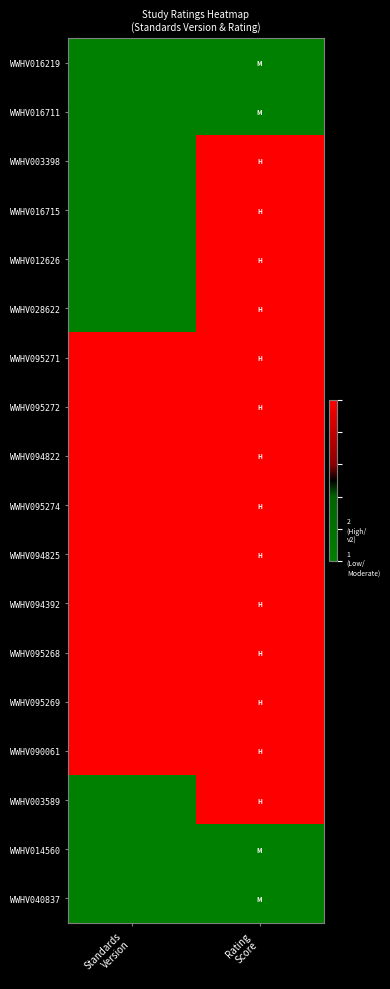

Which has a higher value, Standards
Version or Rating
Score?

Standards
Version